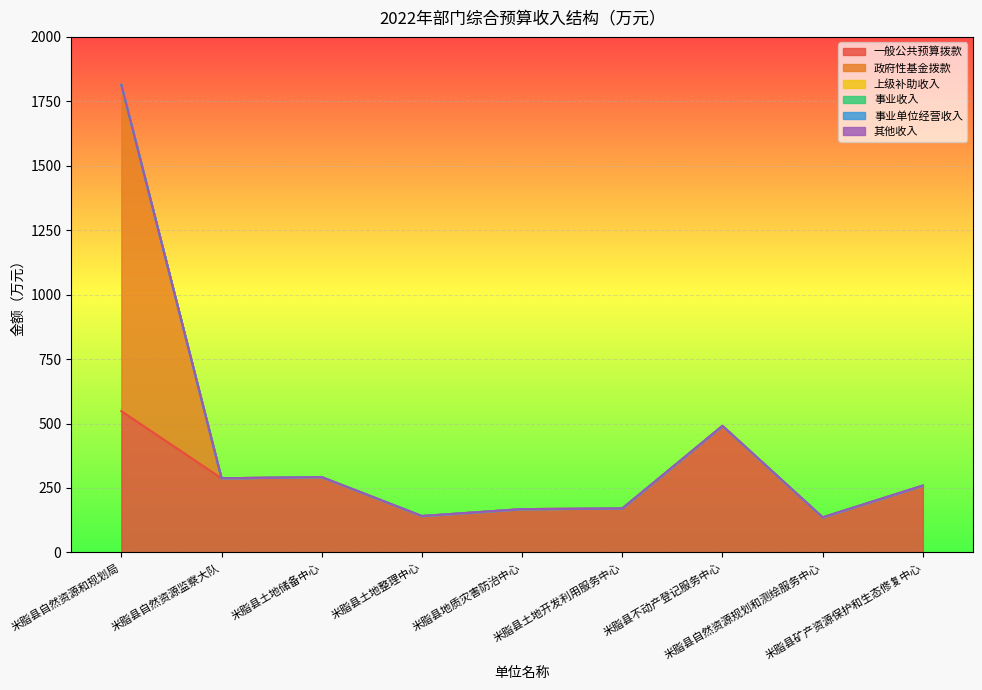

Which series changed the most between 米脂县地质灾害防治中心 and 米脂县不动产登记服务中心?

一般公共预算拨款